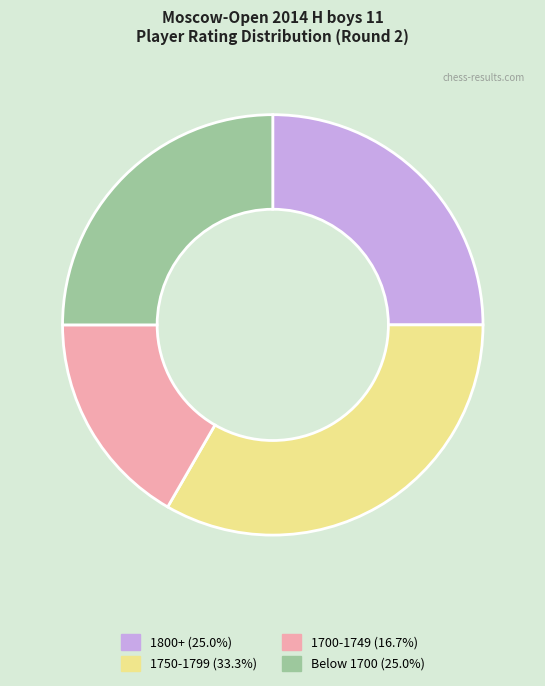

Is there a majority slice in this chart?

No